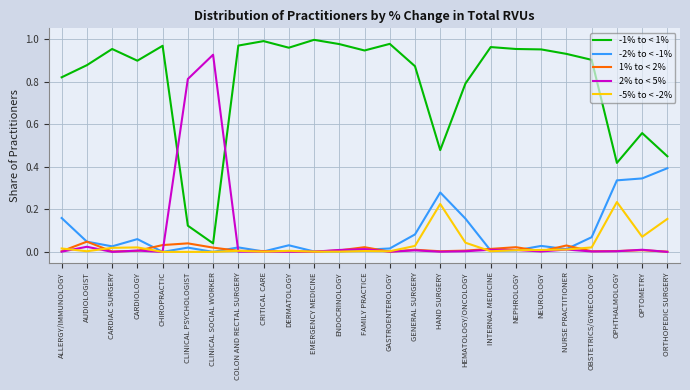

What position from the left is NEPHROLOGY?

19